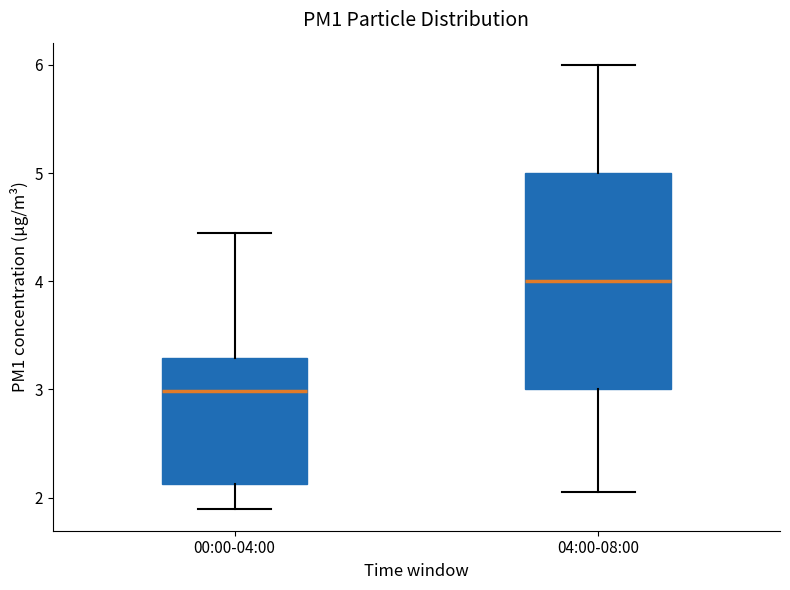

Reading left to right, transcribe this box plot: for each box, give where its median line is, the range the box spans, and where its two whiskers end, as read against the y-axis. The values are not printed on the chart, so give them approximately, as read against the axis.

00:00-04:00: median 3.0, box 2.1 to 3.3, whiskers 1.9 to 4.5
04:00-08:00: median 4.0, box 3.0 to 5.0, whiskers 2.1 to 6.0